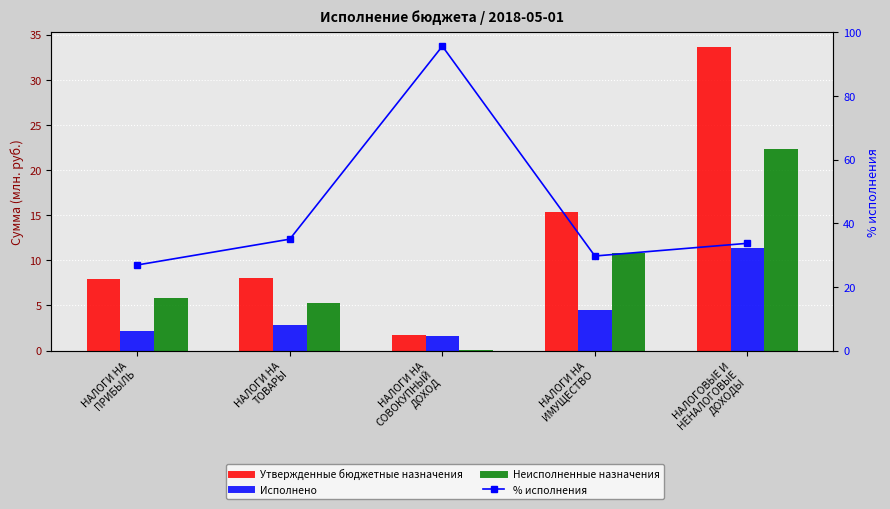

What is the difference between the highest and lowest values at НАЛОГИ НА
СОВОКУПНЫЙ
ДОХОД?

95.5